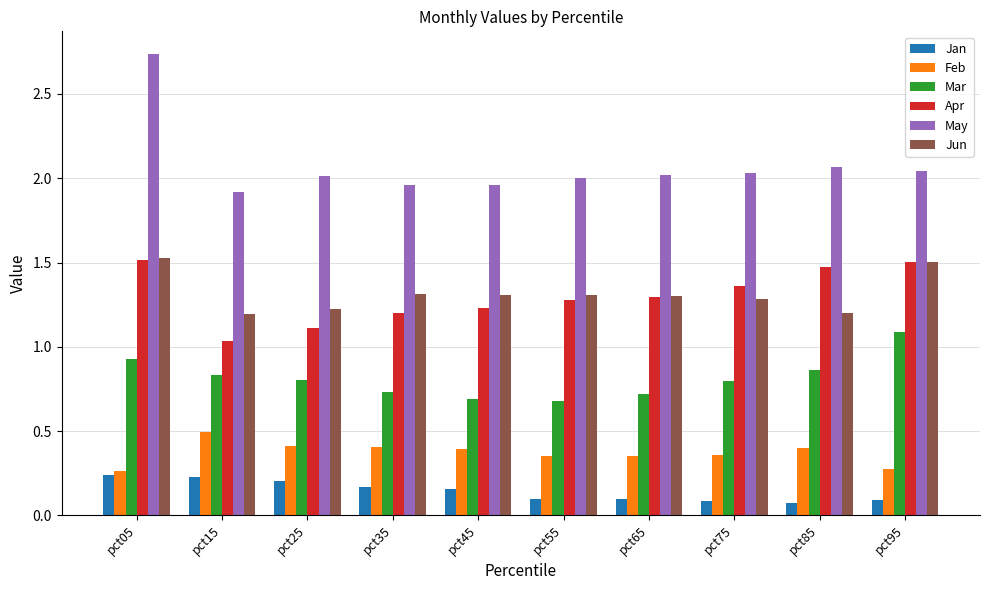

Which series has the largest range (max minus min)?

May